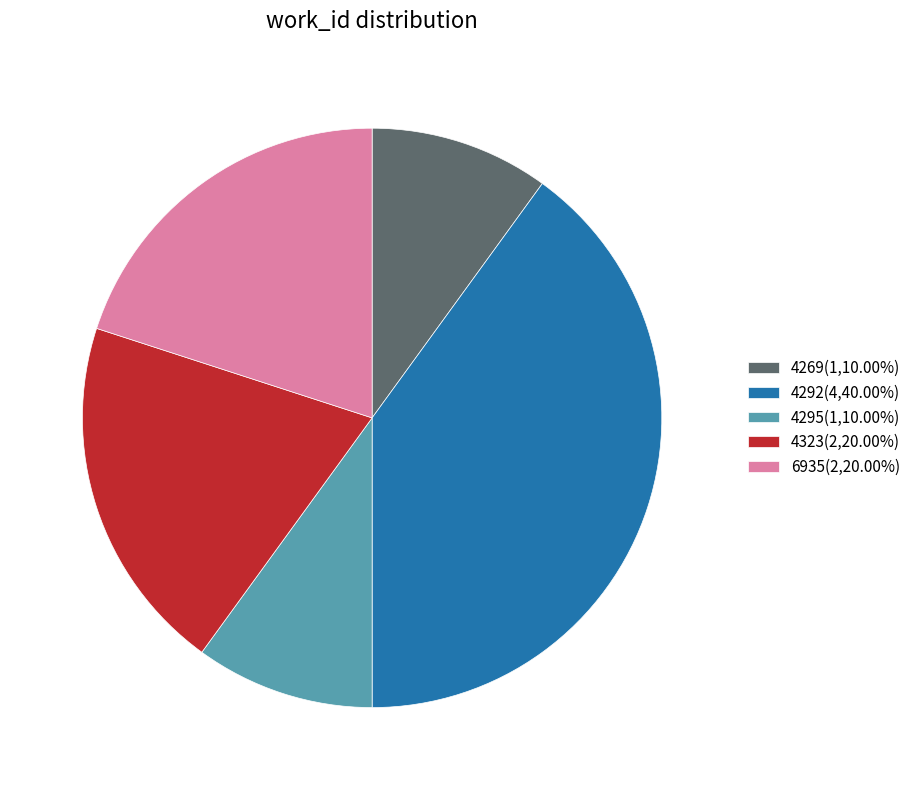

What is the ratio of the value at 4269(1,10.00%) to the value at 4295(1,10.00%)?

1.0